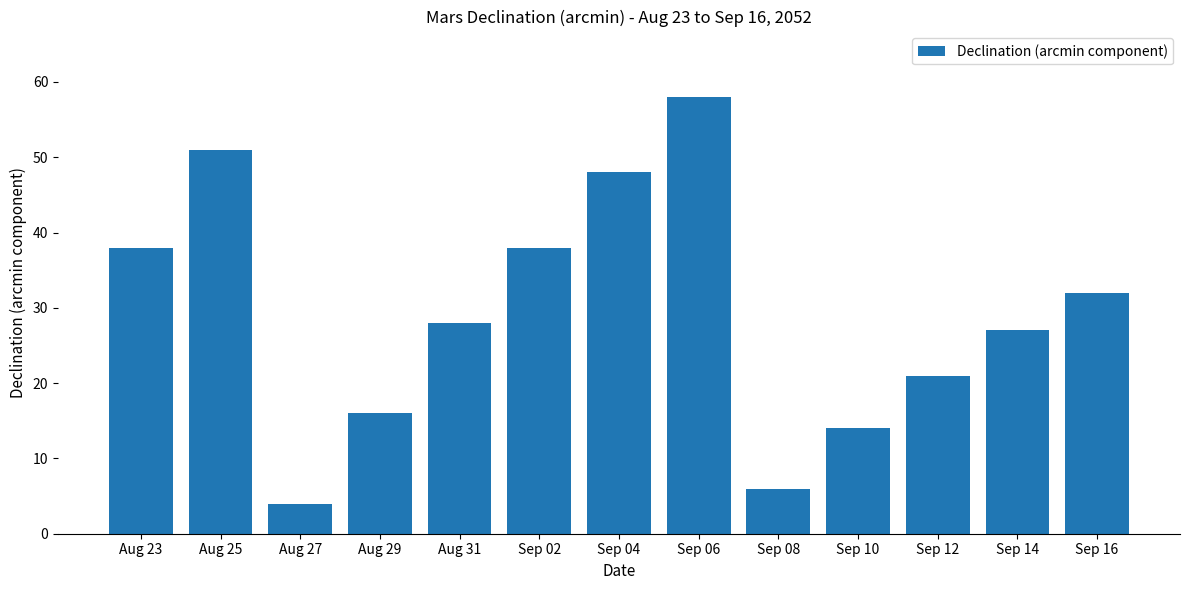

True or false: the data shows 4 at Aug 27.

True